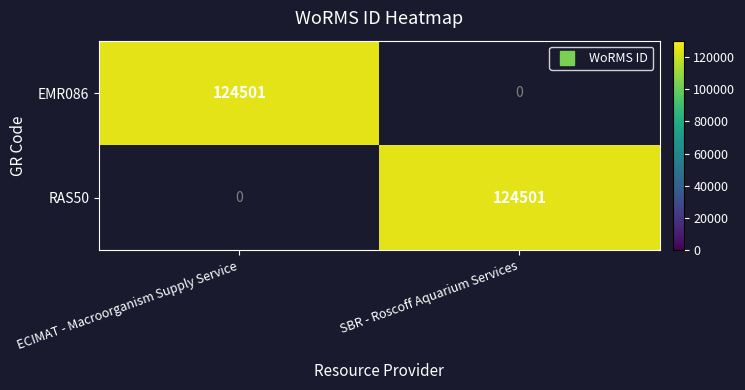

What is the total value across all series at SBR - Roscoff Aquarium Services?

124501